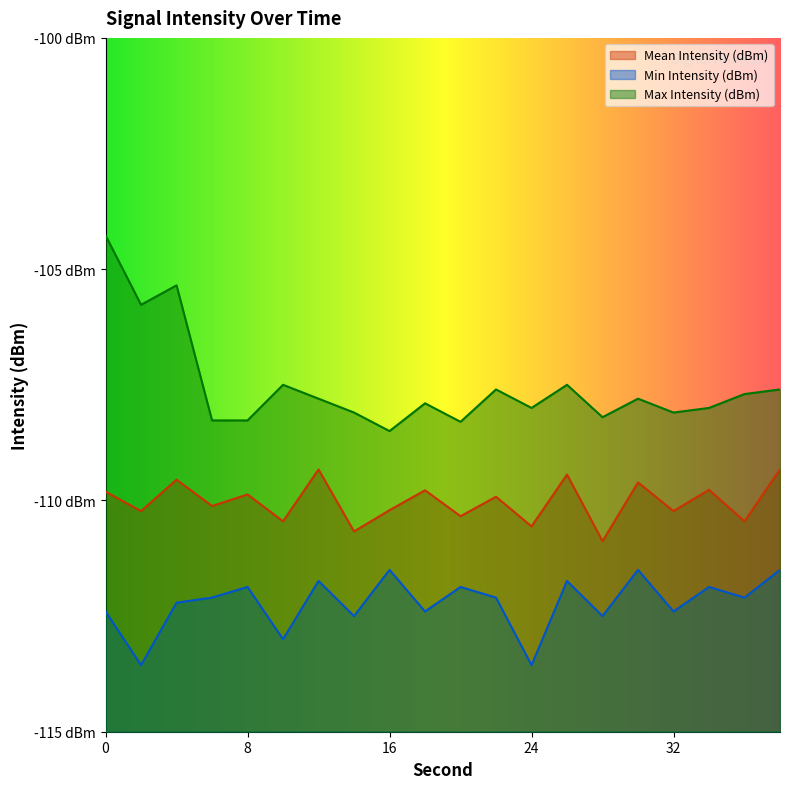

What is the total value across all series at 34?

-329.6